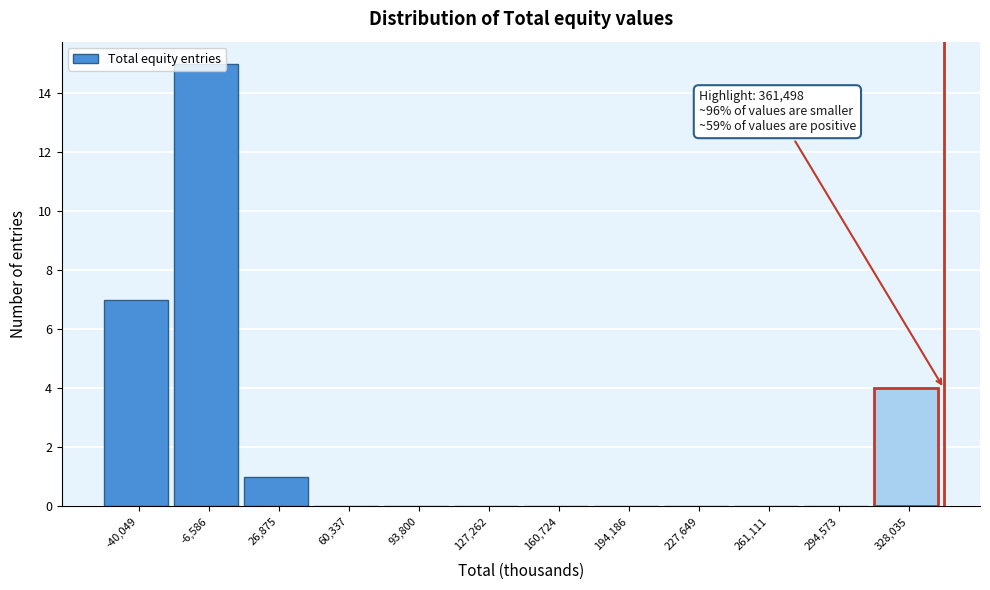

Between 194,186 and 328,035, which is larger?

328,035